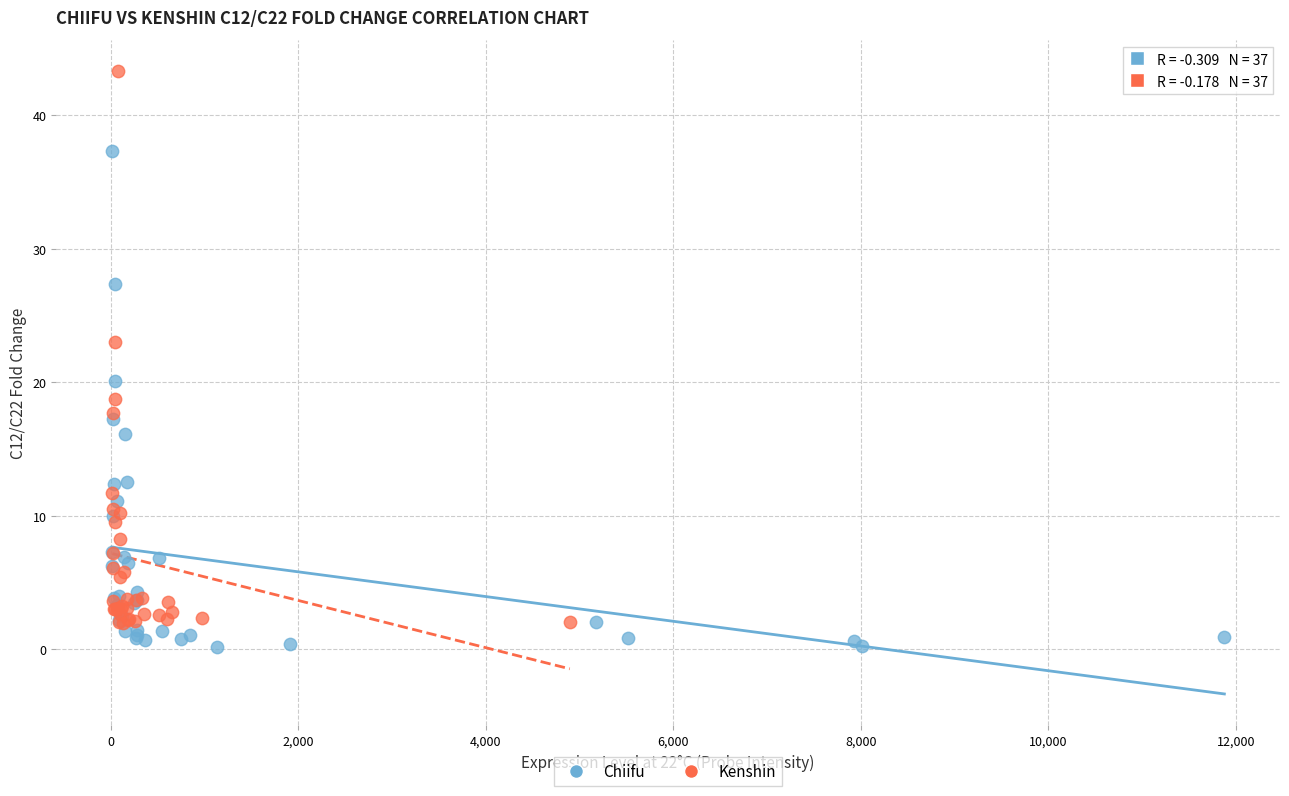

Which series has the largest Y range (max minus min)?

Kenshin